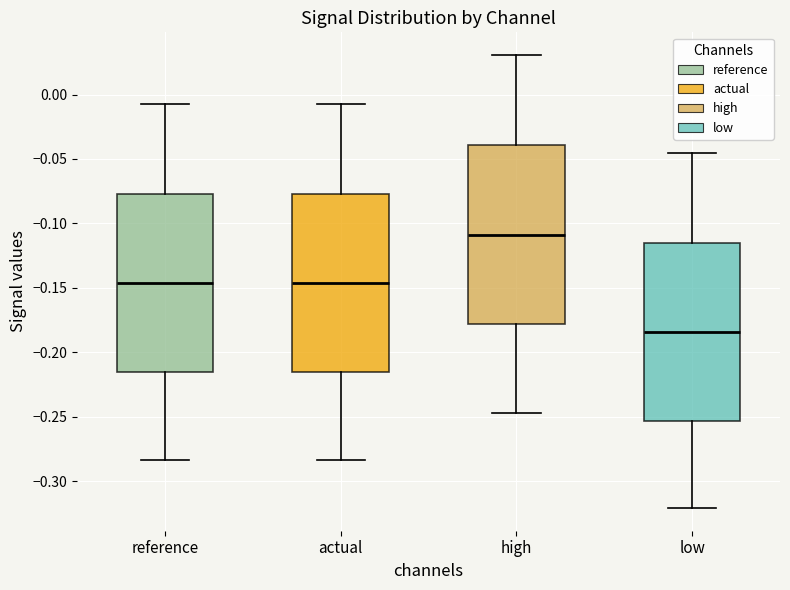

Reading left to right, transcribe this box plot: for each box, give where its median line is, the range the box spans, and where its two whiskers end, as read against the y-axis. The values are not printed on the chart, so give them approximately, as read against the axis.

reference: median -0.145, box -0.215 to -0.075, whiskers -0.285 to -0.005
actual: median -0.145, box -0.215 to -0.075, whiskers -0.285 to -0.005
high: median -0.110, box -0.180 to -0.040, whiskers -0.245 to 0.030
low: median -0.185, box -0.255 to -0.115, whiskers -0.320 to -0.045